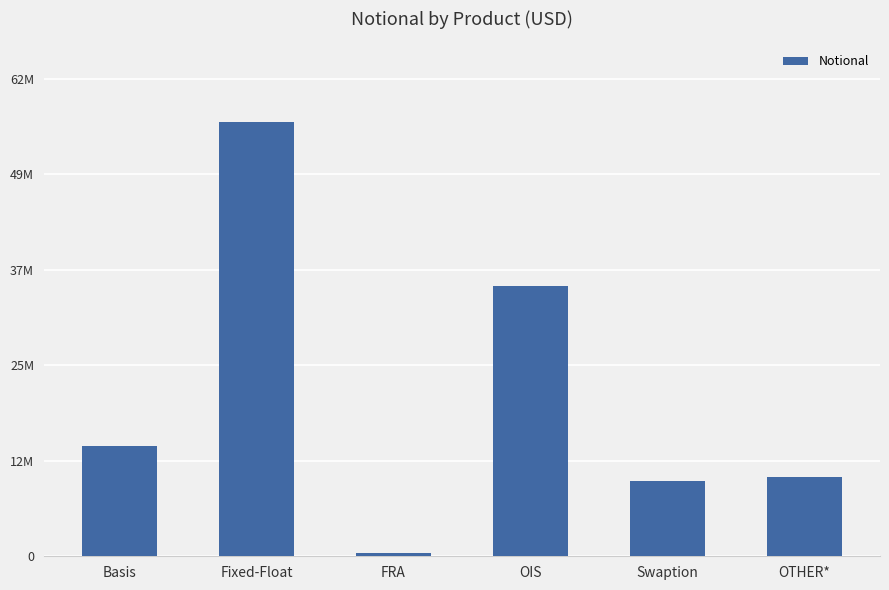

What is the label of the 4th bar from the right?

FRA